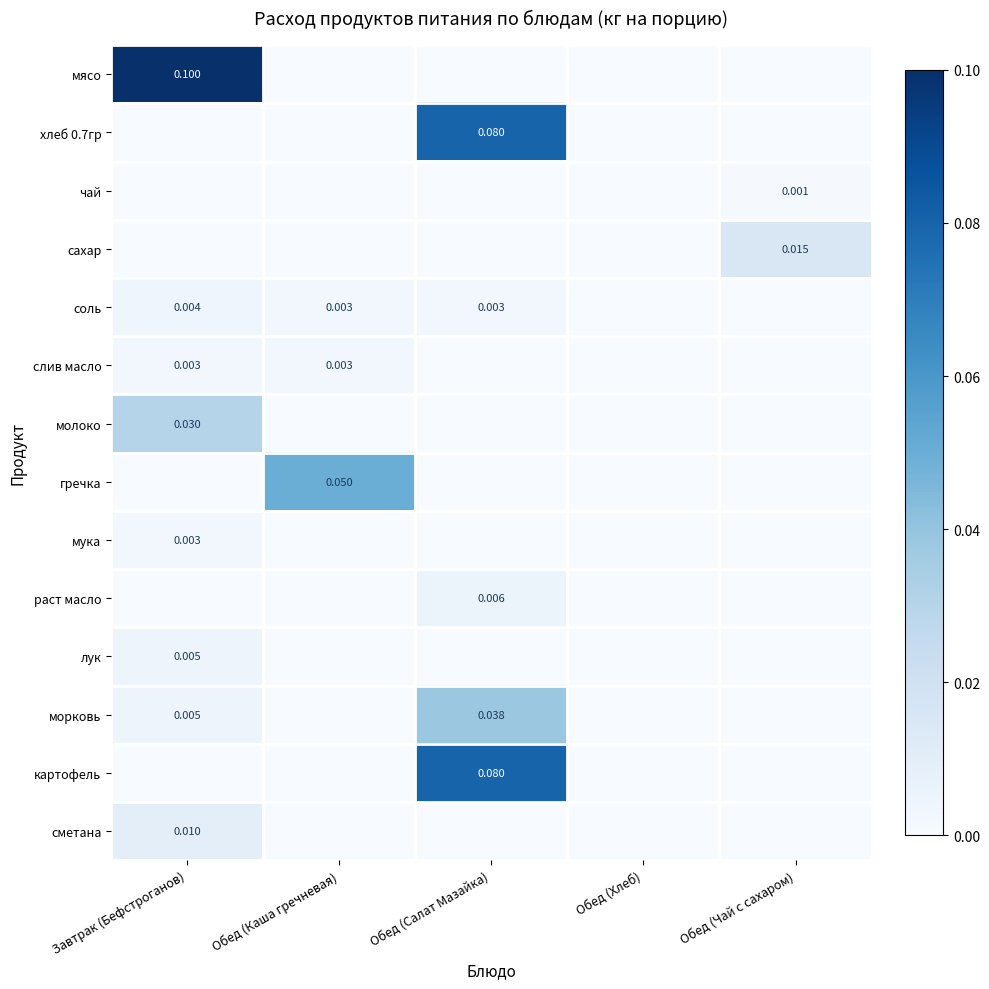

How many positive values does the молоко series have?

1